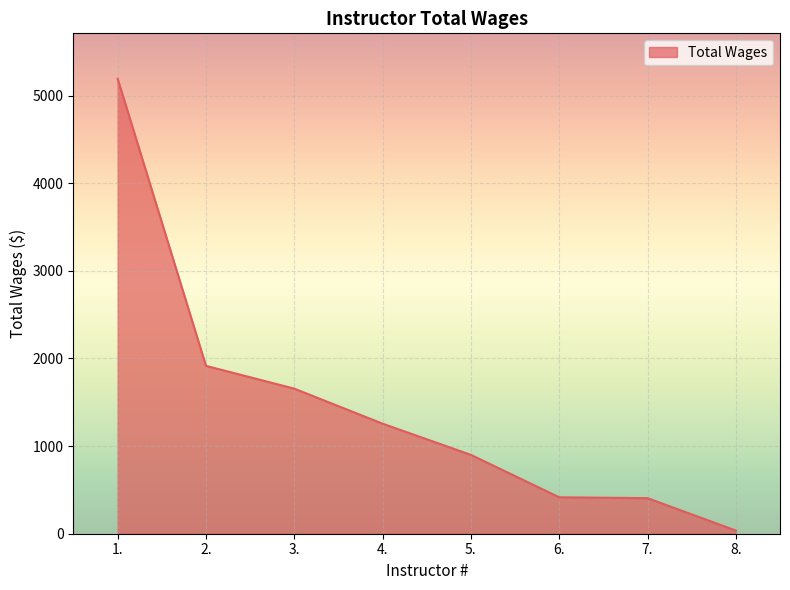

Count the number of categories in the chart.

8